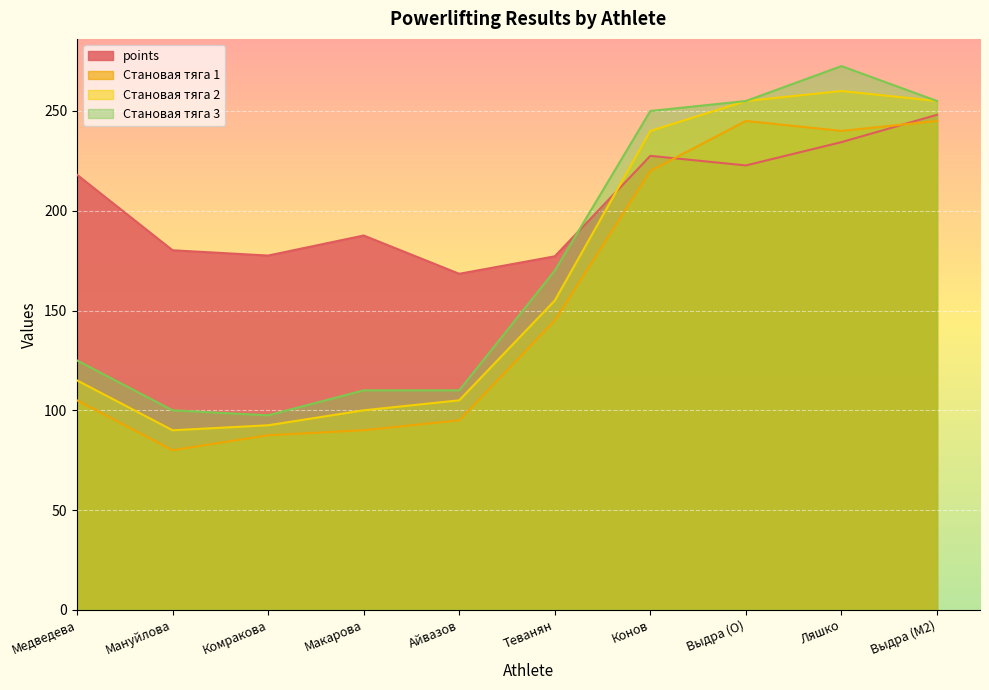

The value of Становая тяга 3 at Айвазов is 25.2. True or false?

False